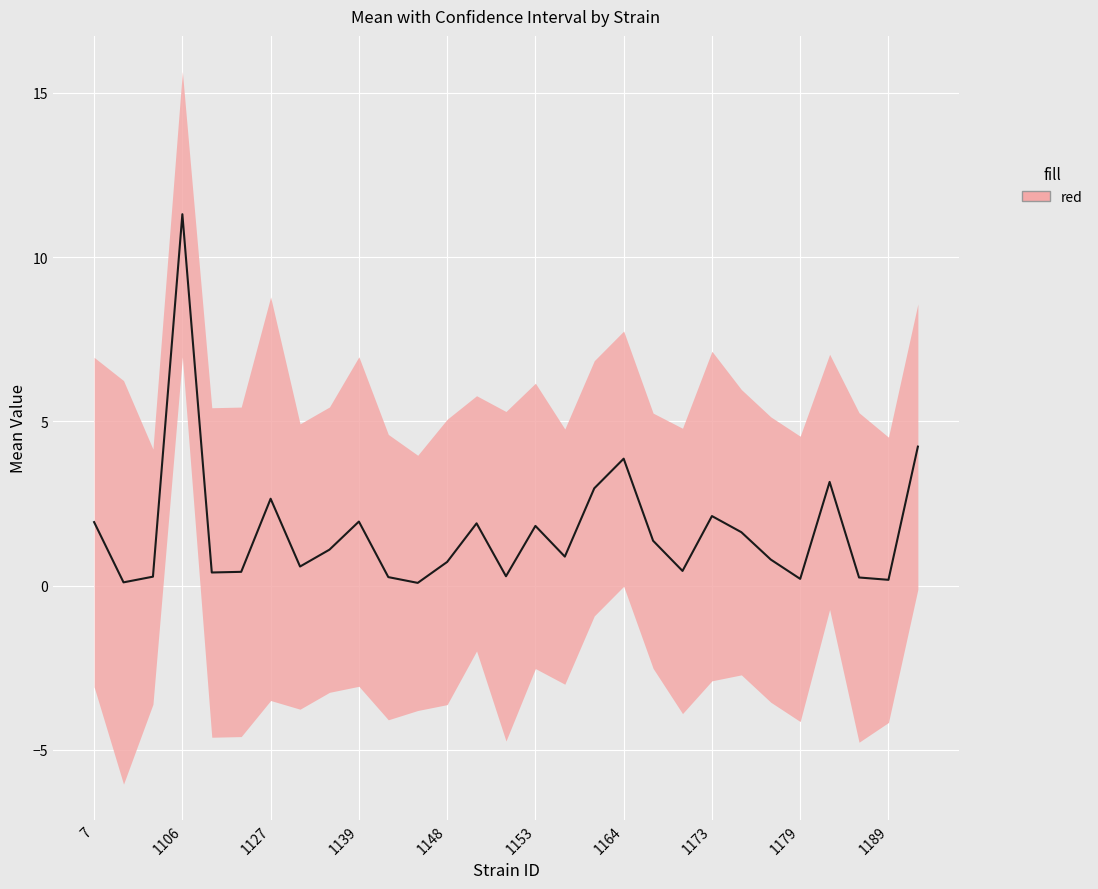

Reading left to right, transcribe all the data shown in this chart.

1.9	0.1	0.3	11.3	0.4	0.4	2.6	0.6	1.1	1.9	0.3	0.1	0.7	1.9	0.3	1.8	0.9	3.0	3.9	1.4	0.4	2.1	1.6	0.8	0.2	3.2	0.2	0.2	4.2